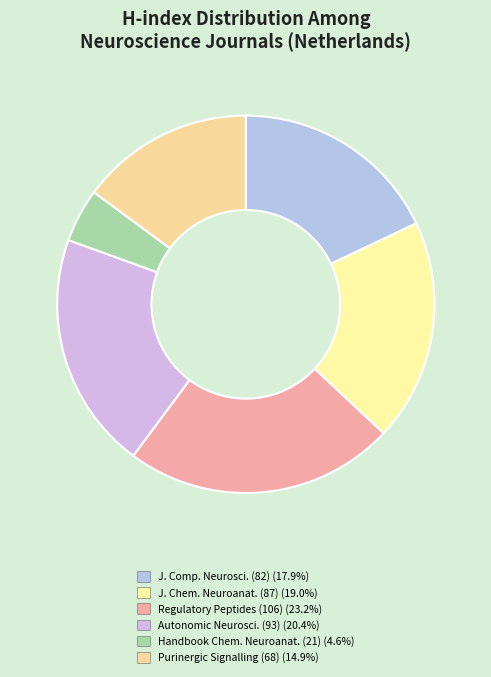

How many slices are in this pie chart?

6